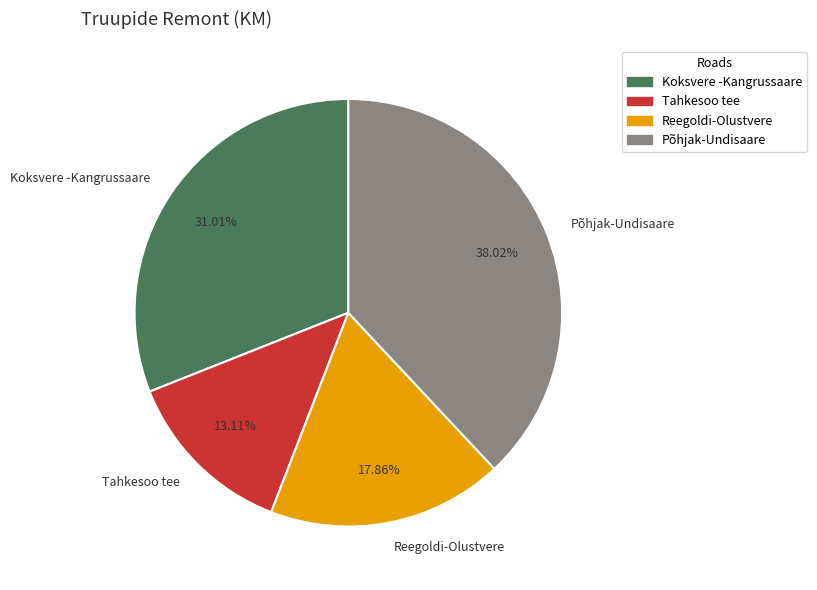

How many segments does this pie chart have?

4